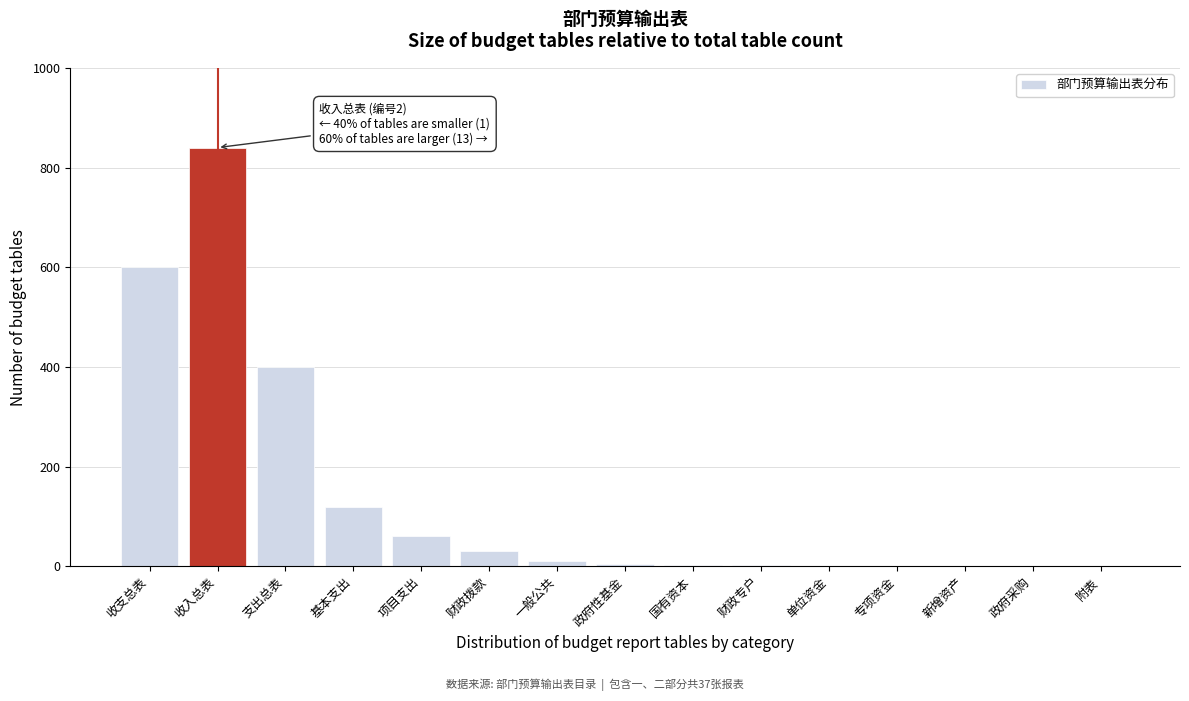

Which label corresponds to the largest value in the chart?

收入总表